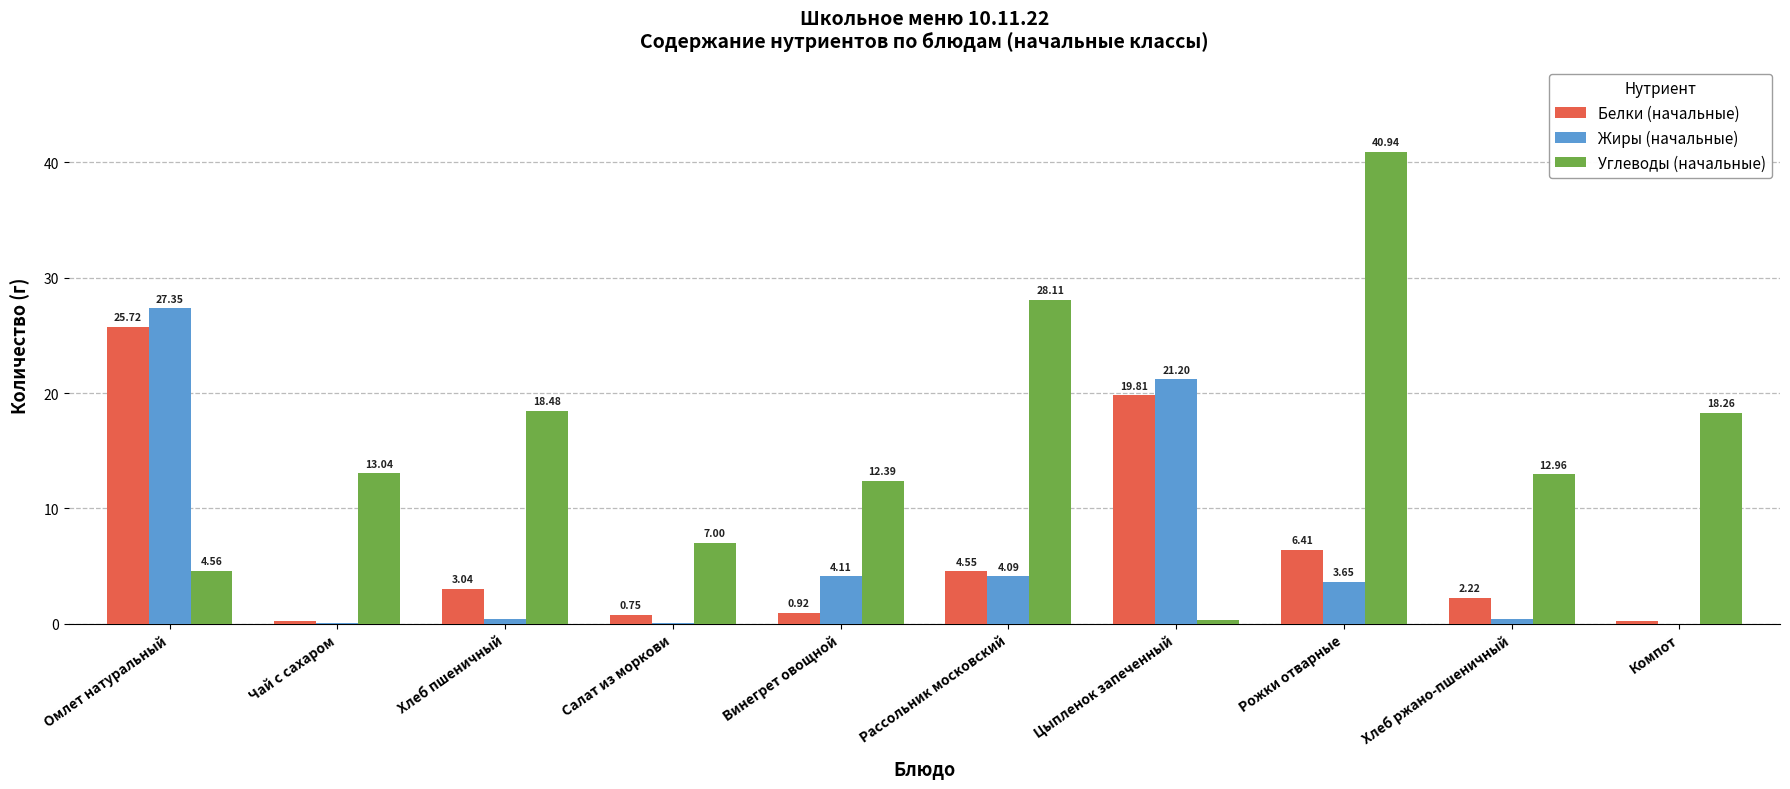

Which label corresponds to the largest value in the chart?

Рожки отварные